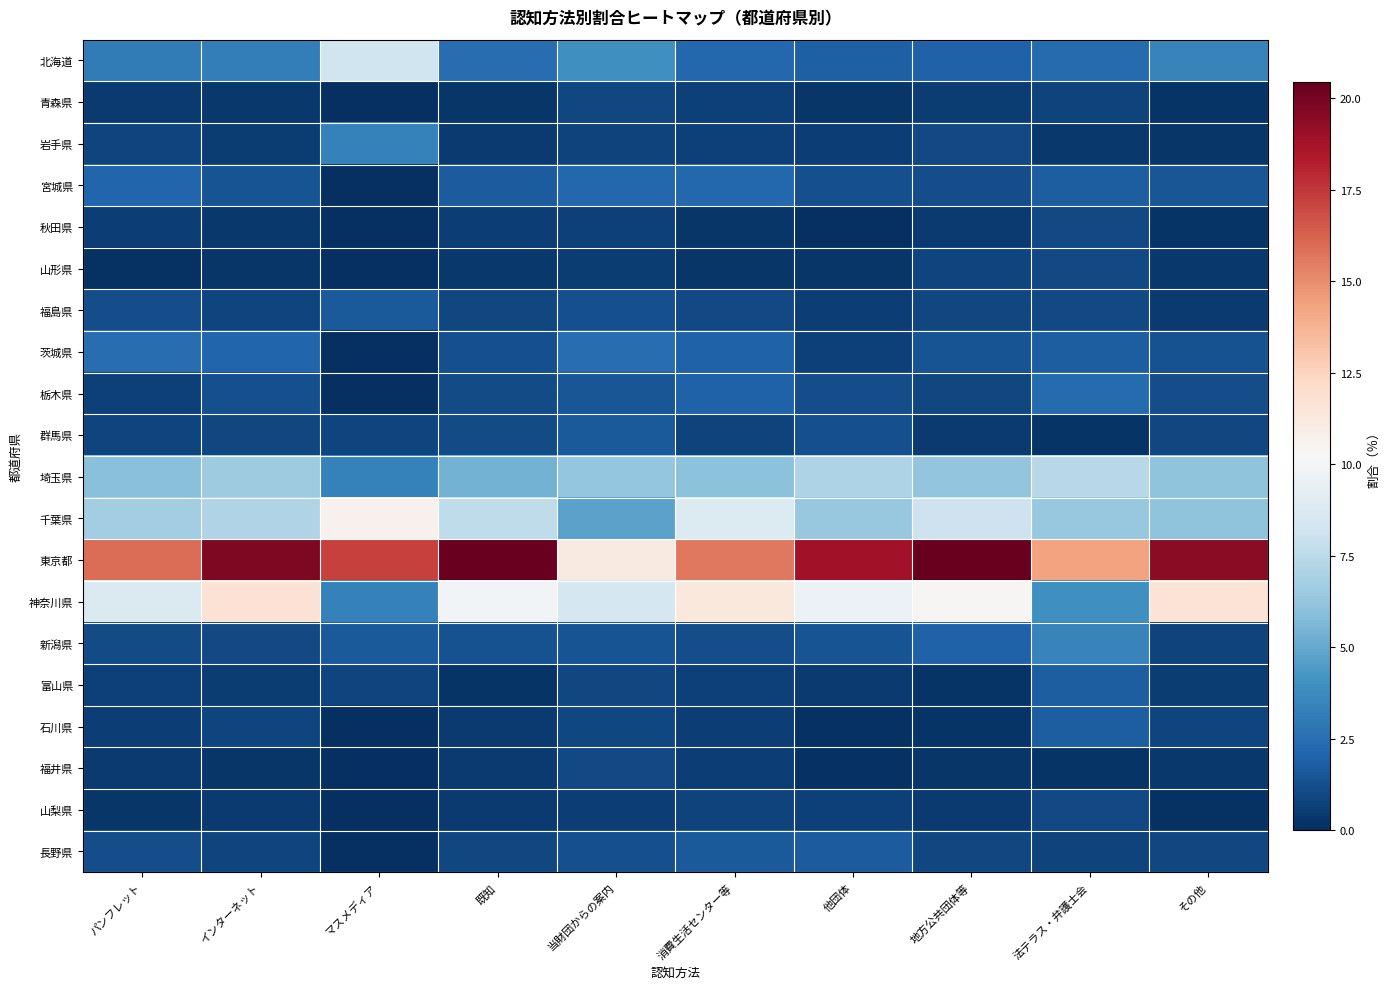

At how many categories does at least one series exceed 3?

10